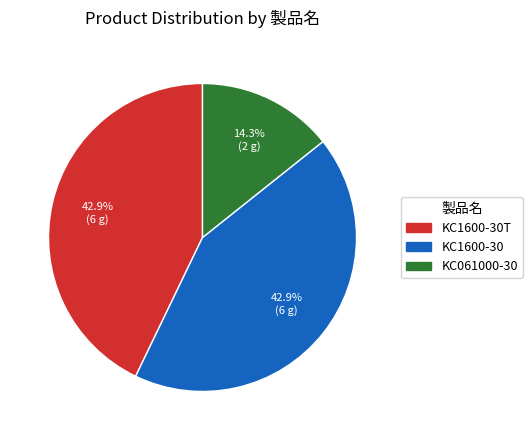

Does any single category account for the majority?

No